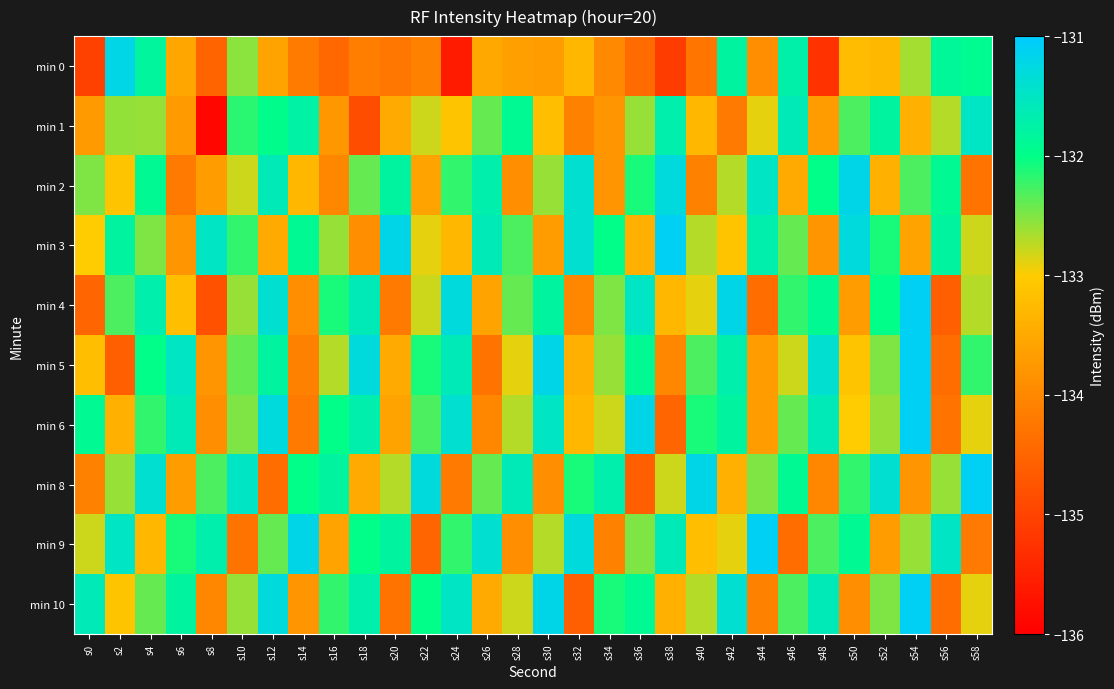

Which category has the highest value across all series?

s38